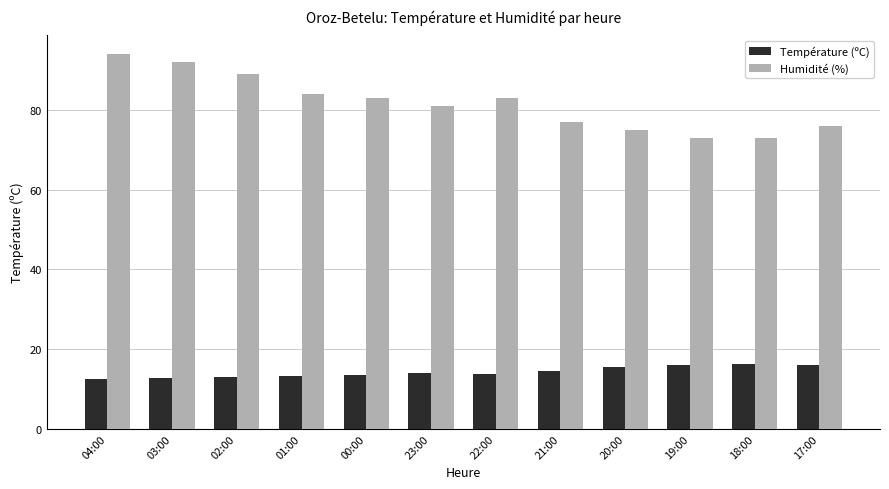

What is the label of the 10th bar from the right?

02:00